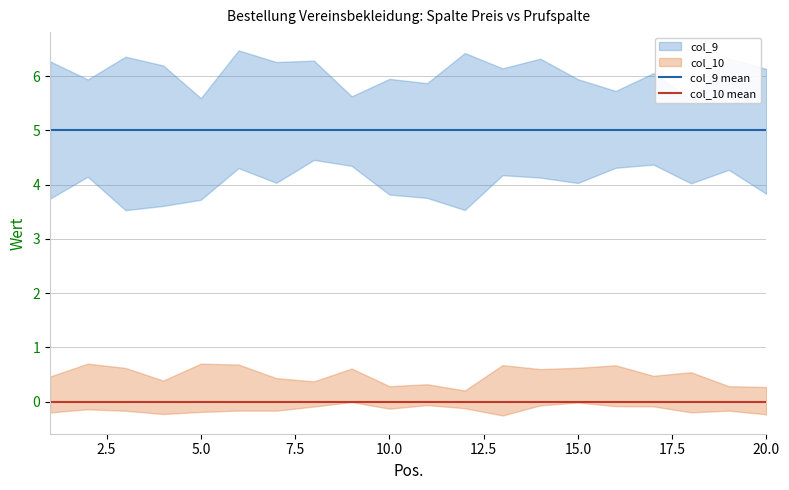

True or false: col_10 mean and col_9 mean cross at least once.

False